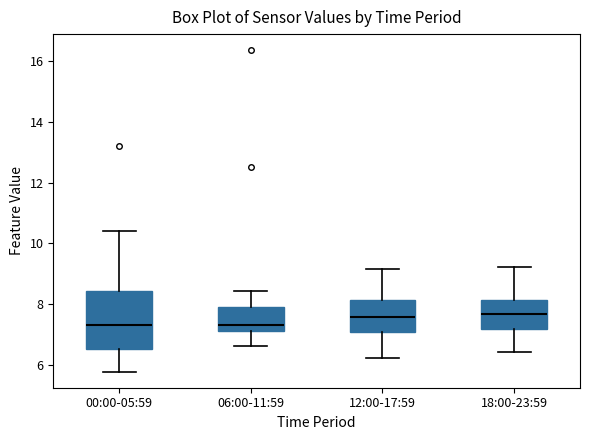

Reading left to right, read every box against the y-axis: the position of its median line, the range the box covers, and the ends of its whiskers. The values are not printed on the chart, so give them approximately, as read against the axis.

00:00-05:59: median 7.4, box 6.6 to 8.4, whiskers 5.8 to 10.4
06:00-11:59: median 7.4, box 7.2 to 8.0, whiskers 6.6 to 8.4
12:00-17:59: median 7.6, box 7.0 to 8.2, whiskers 6.2 to 9.2
18:00-23:59: median 7.6, box 7.2 to 8.2, whiskers 6.4 to 9.2